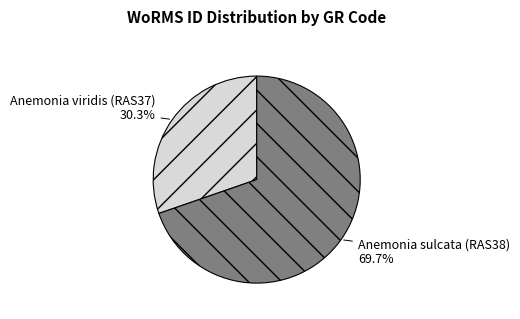

Which slice is the largest?

Anemonia sulcata (RAS38)